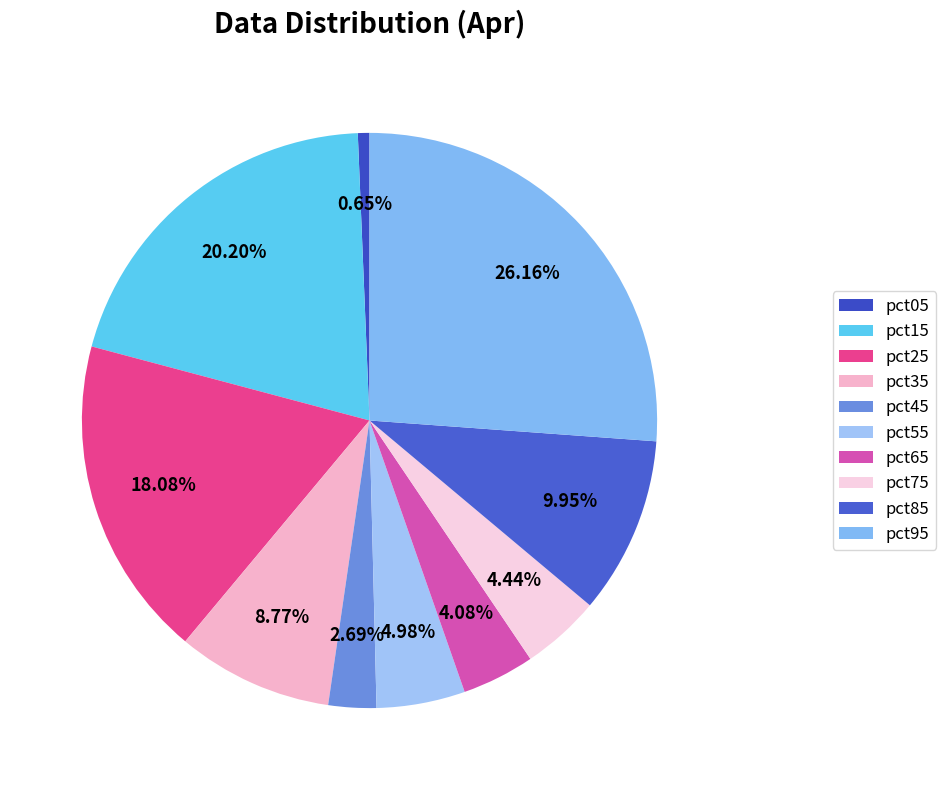

Rank the categories by value from lowest to highest.

pct05, pct45, pct65, pct75, pct55, pct35, pct85, pct25, pct15, pct95